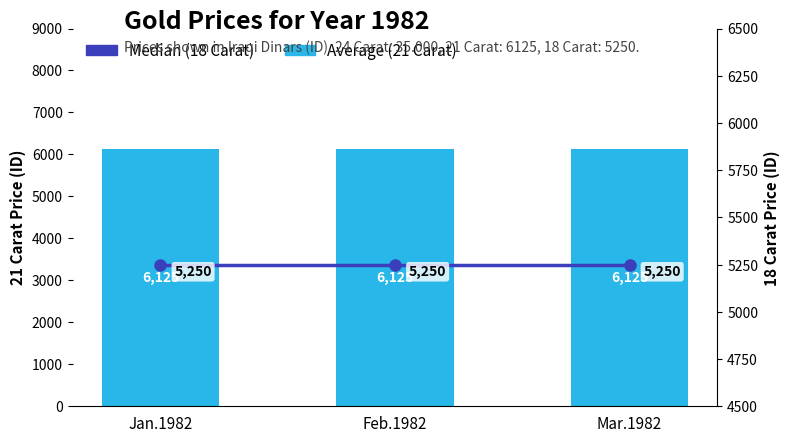

Between Feb.1982 and Jan.1982, which is larger?

Feb.1982